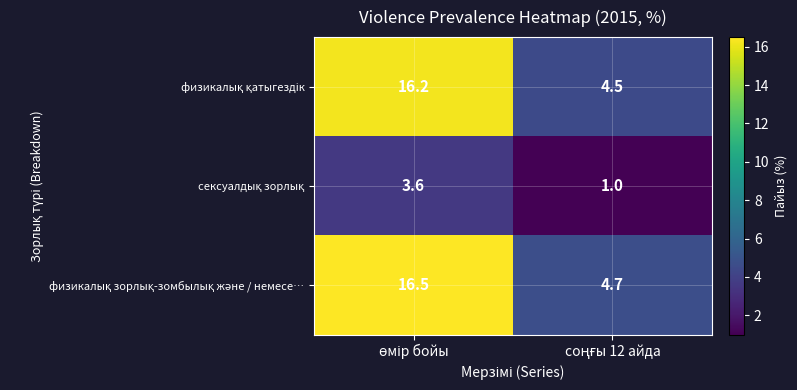

What is the maximum value shown in the chart?

16.5